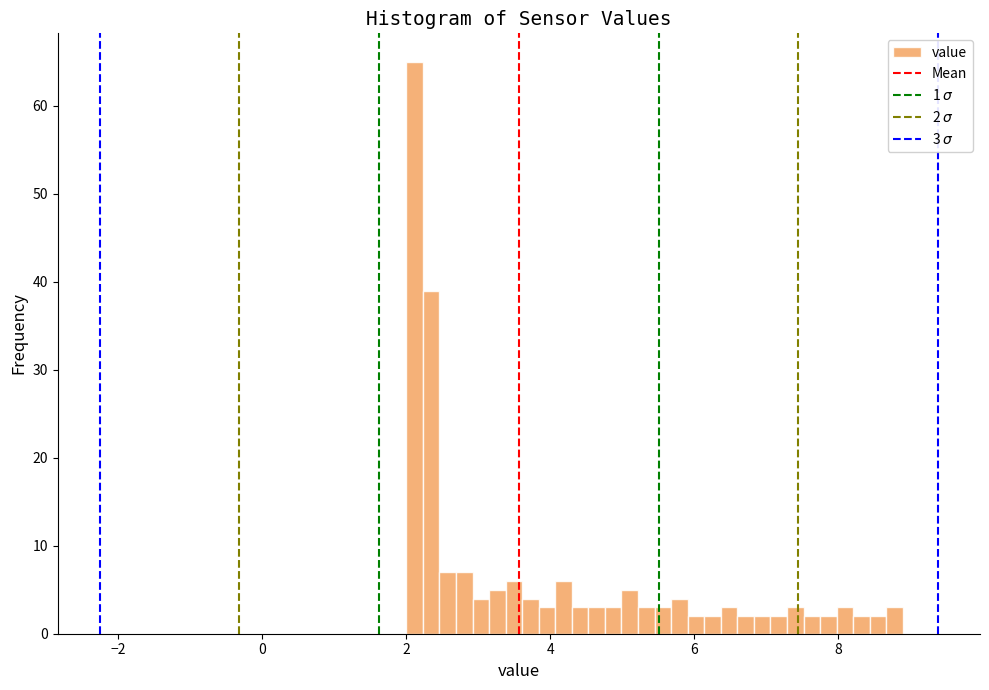

Around what value on the x-axis is the tallest bar? Give the approximate position of its centre, as read against the axis.

2.2